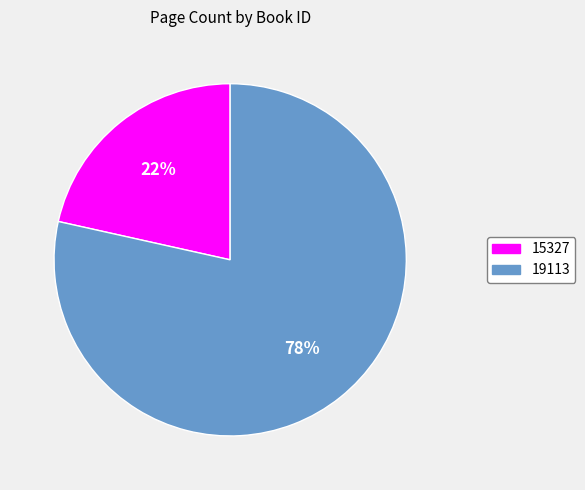

To the nearest percent, what is the average slice percentage?

50%